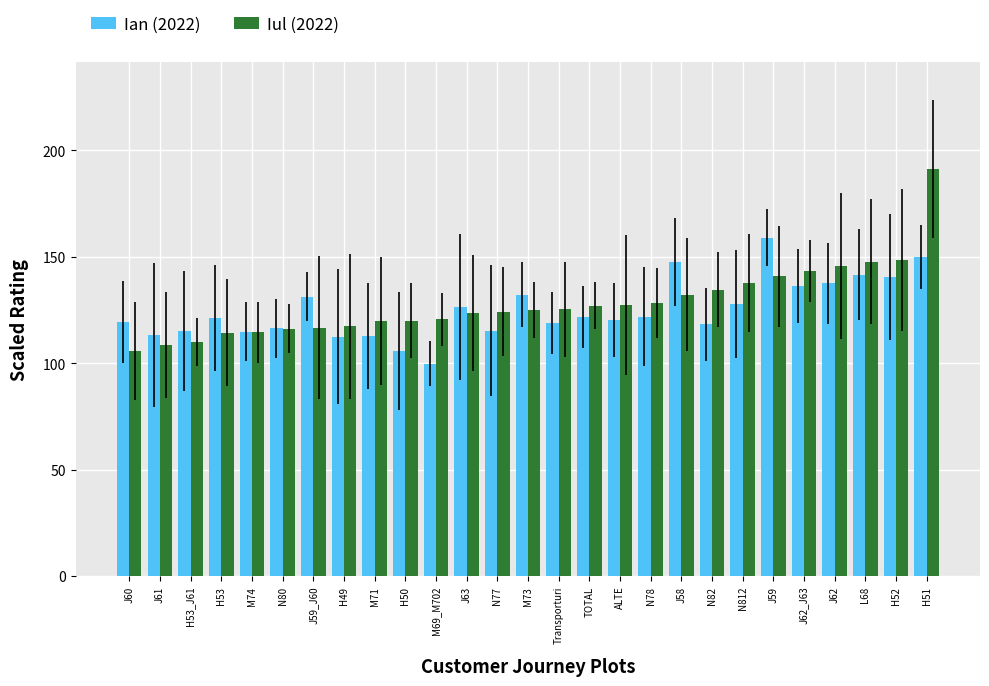

What value does the Iul (2022) series have at Transporturi?

125.3